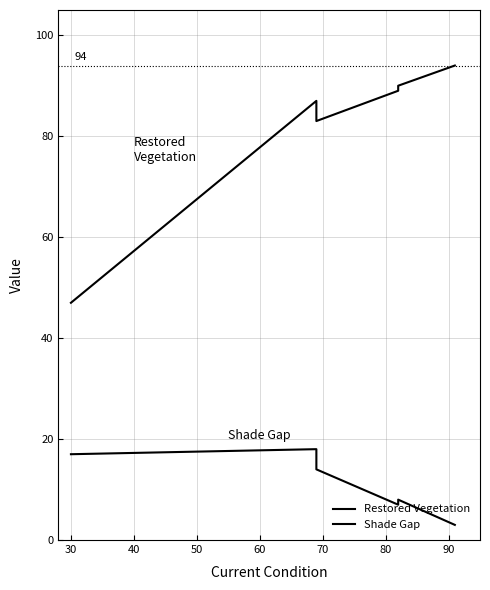

What are all the series names shown in the legend?

Restored Vegetation, Shade Gap